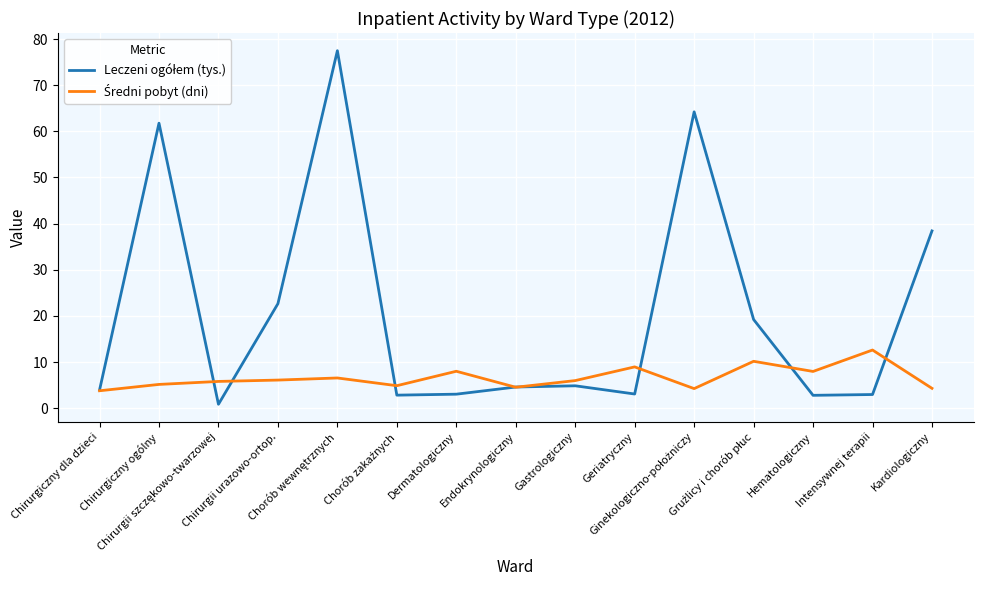

How many lines are shown in the chart?

2